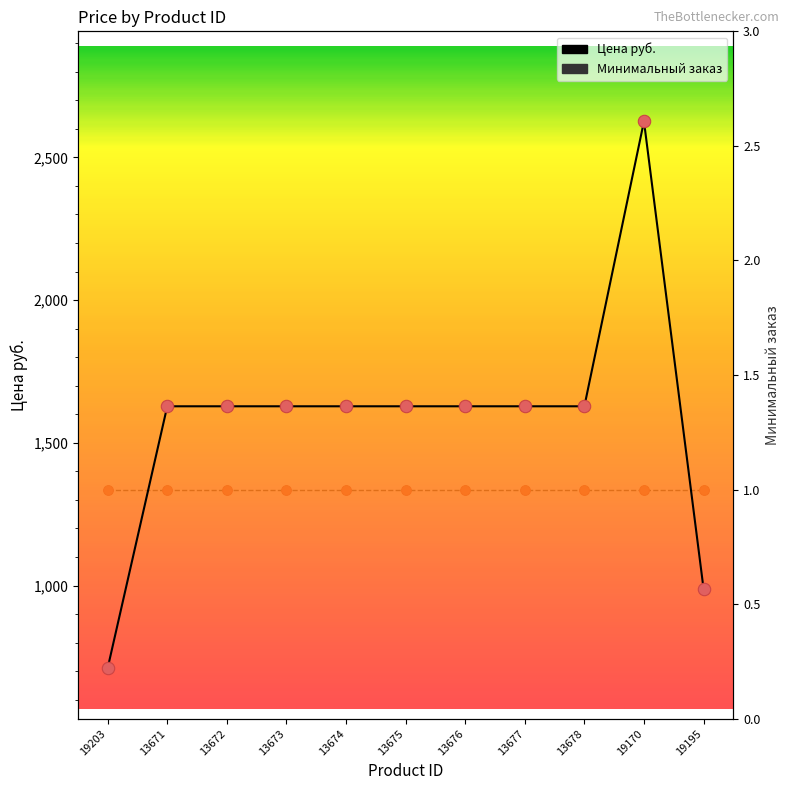

Which has a higher value, 13677 or 13672?

13677